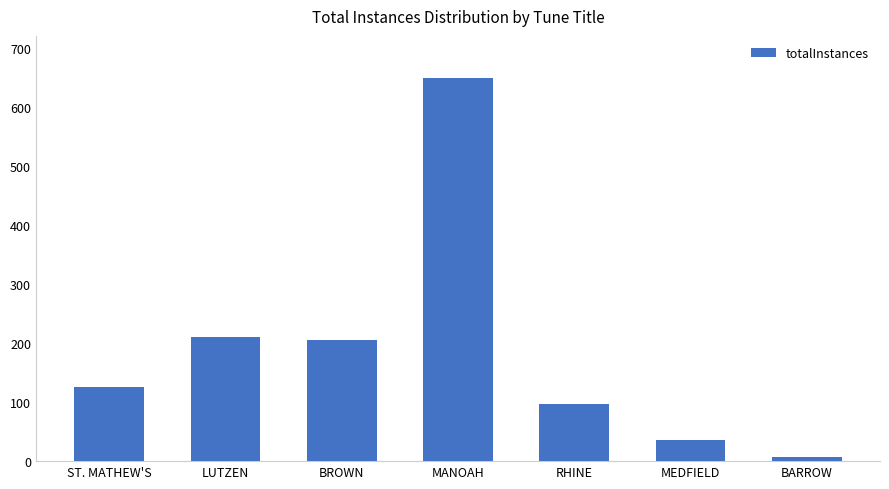

Reading left to right, extract all data points from this chart.

126	211	205	649	96	36	7